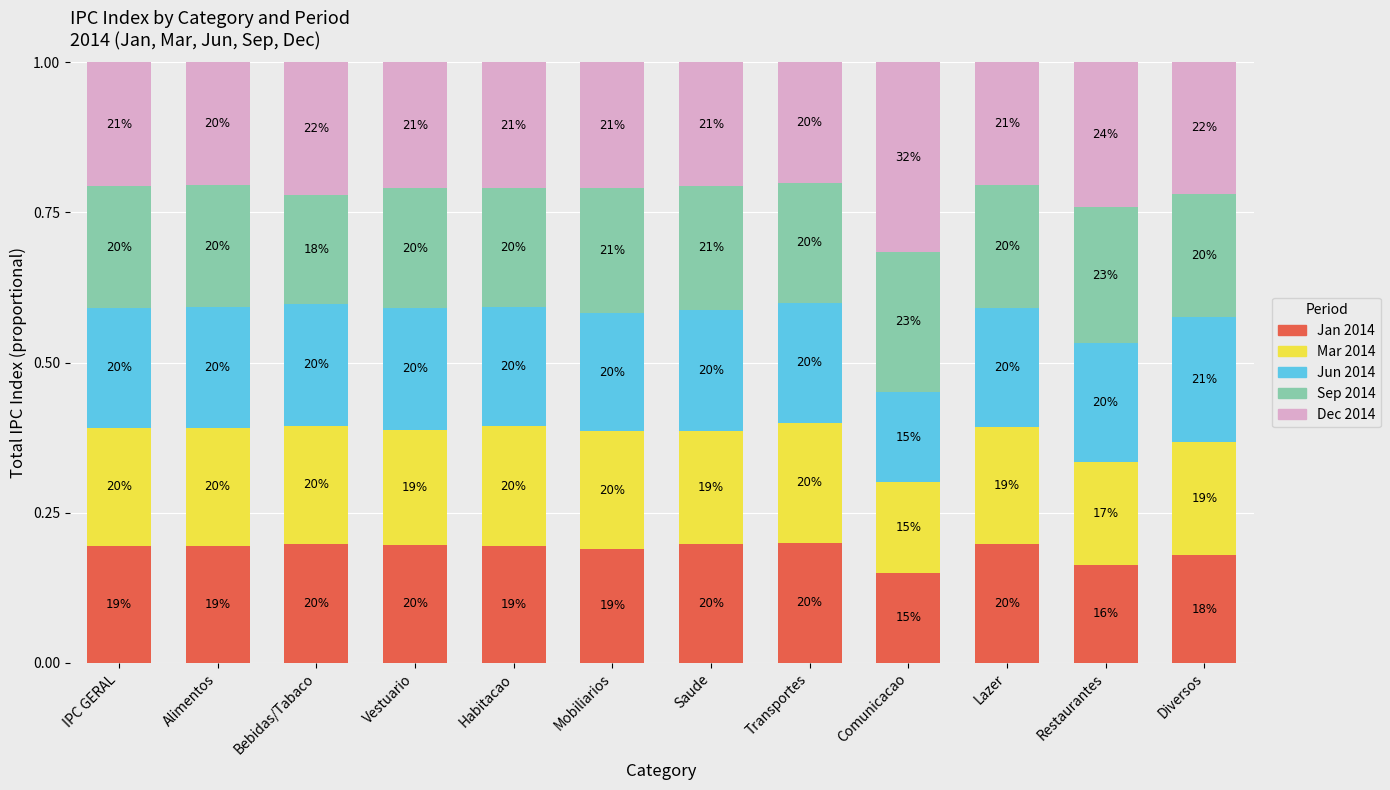

Is it true that Mar 2014 equals 0.2 at Habitacao?

True